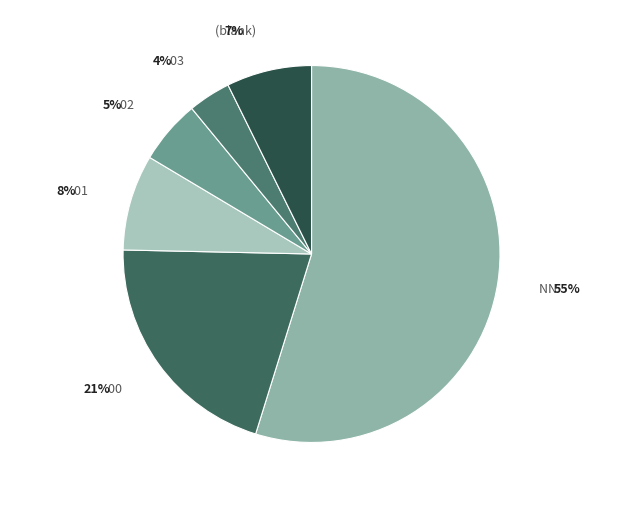

Combined, do 00 and 02 account for over 50%?

No